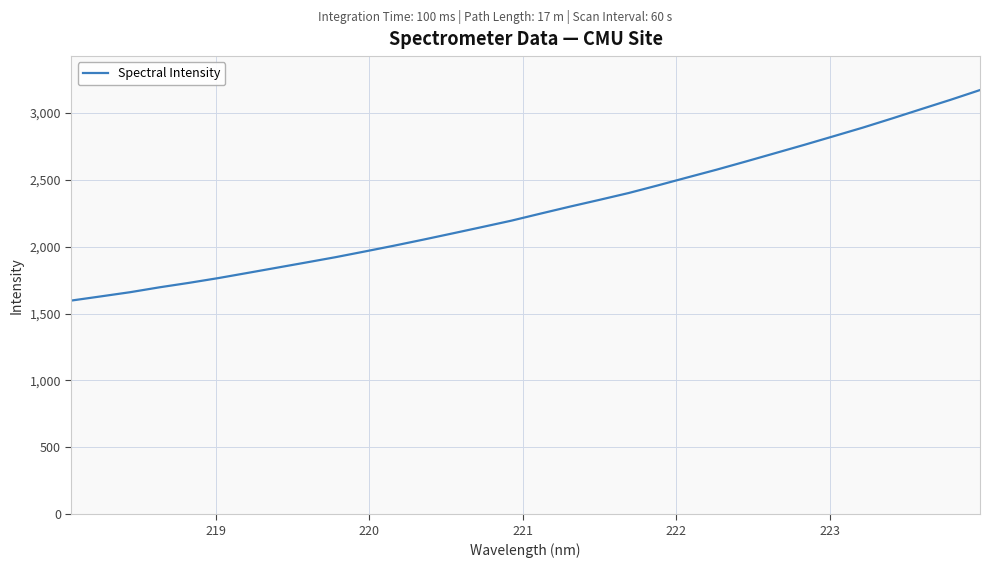

What is the minimum value shown in the chart?

1597.4